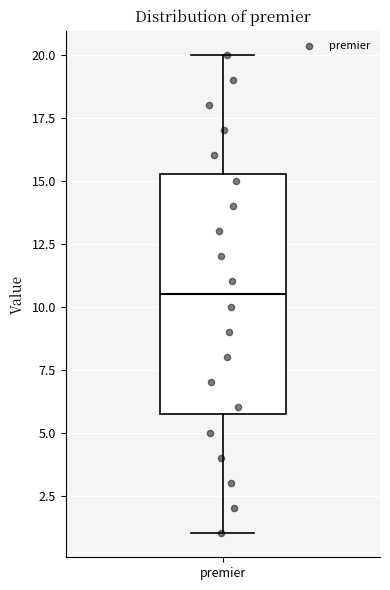

Where does the lower whisker of the box for premier end on the y-axis? The values are not printed on the chart, so give them approximately, as read against the axis.

1.0